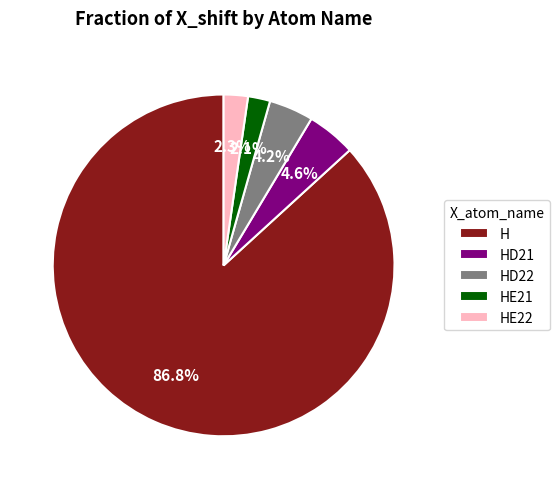

What percentage is the HE21 slice, to the nearest percent?

2%